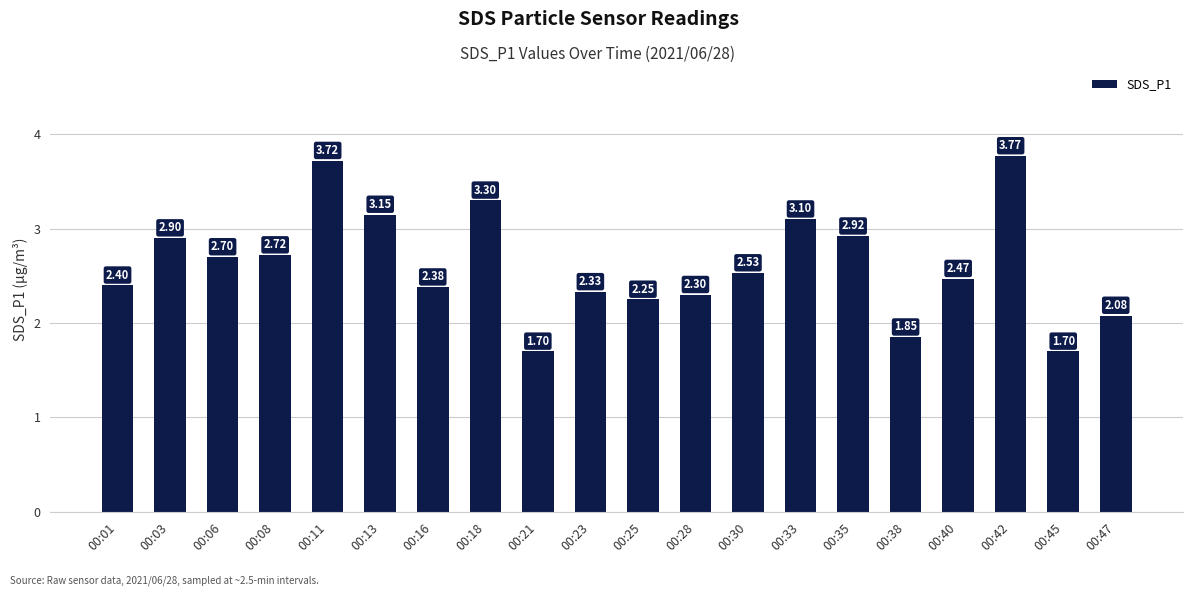

What is the approximate value at 00:01?

2.4